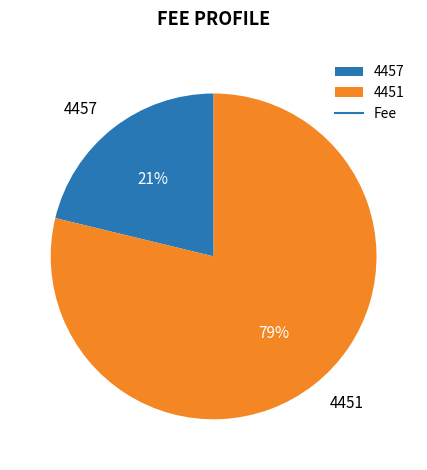

Rank the categories by value from highest to lowest.

4451, 4457